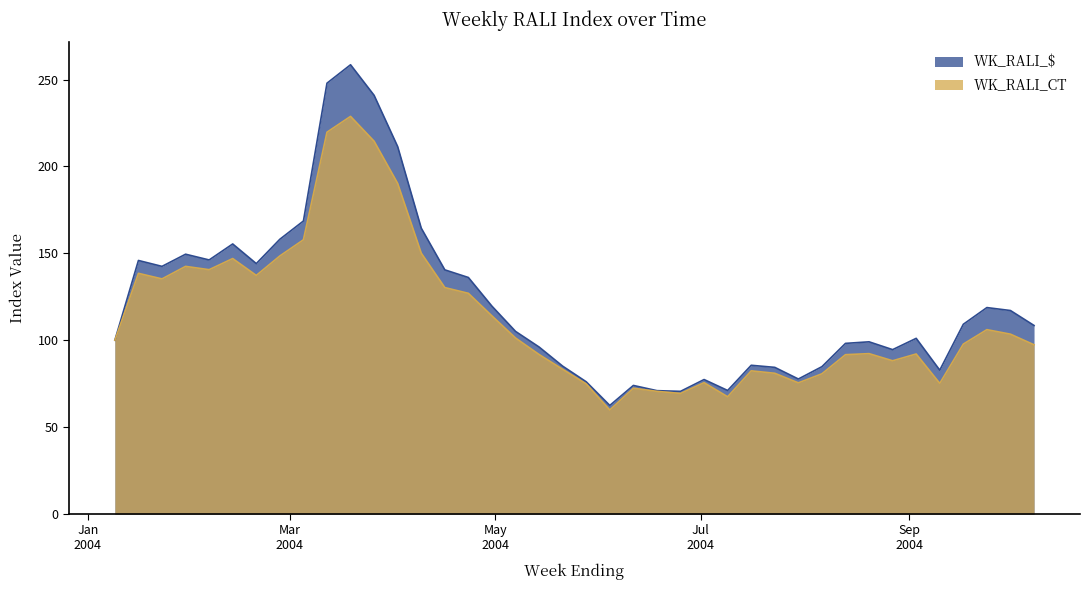

Which category has the lowest value across all series?

2004-06-04